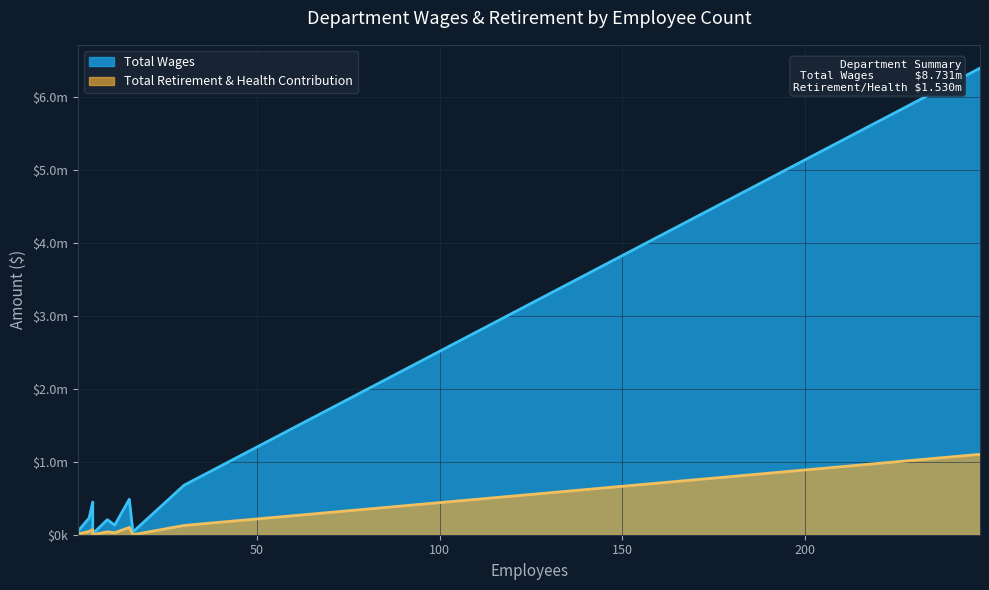

Does the chart have visible grid lines?

Yes